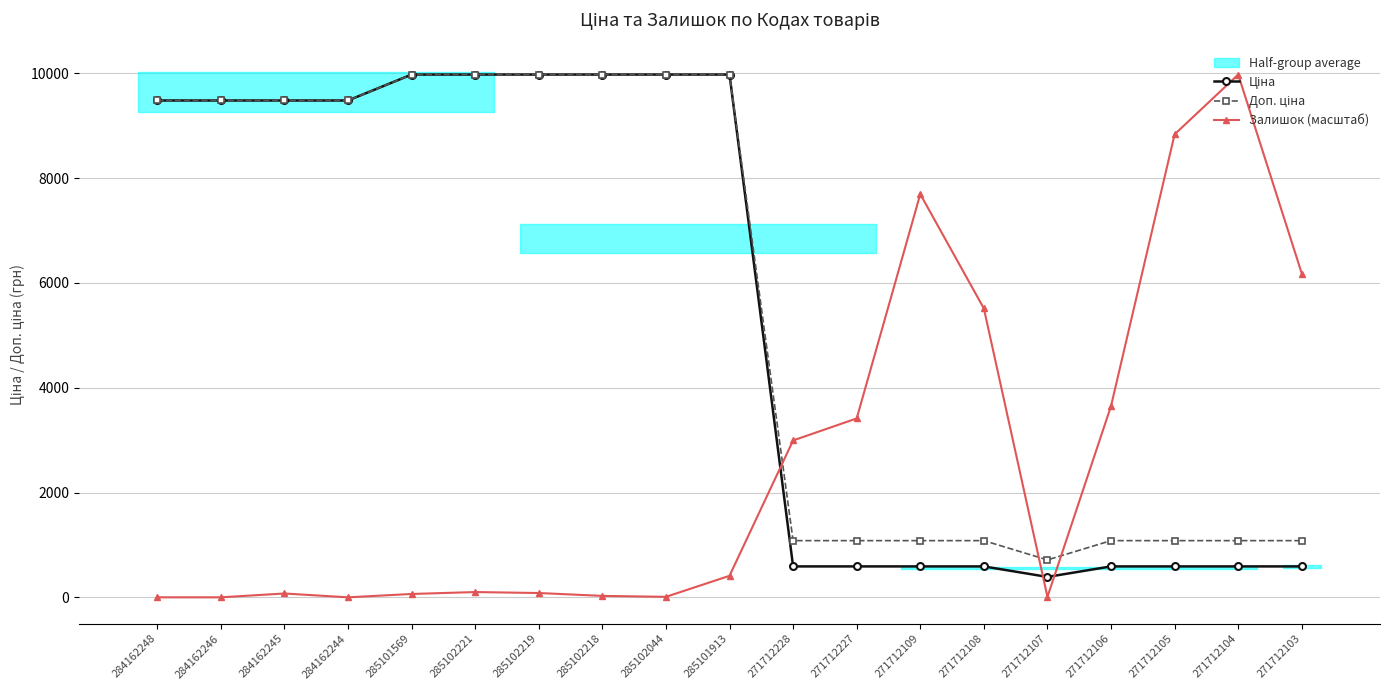

At which label does Доп. ціна reach its minimum?

271712107